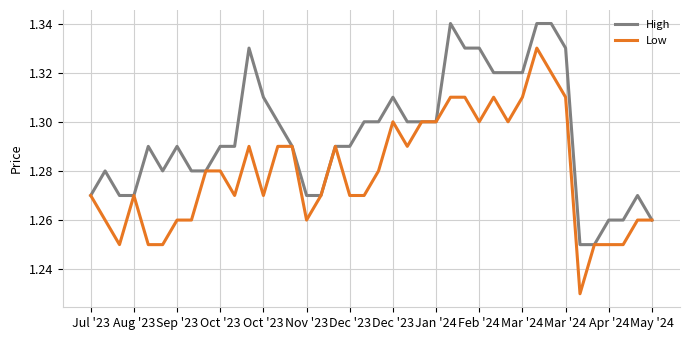

List the series in order of their peak value, highest first.

High, Low